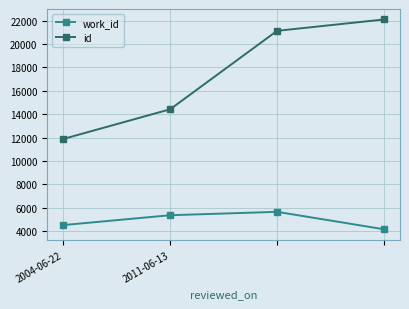

What are all the series names shown in the legend?

work_id, id